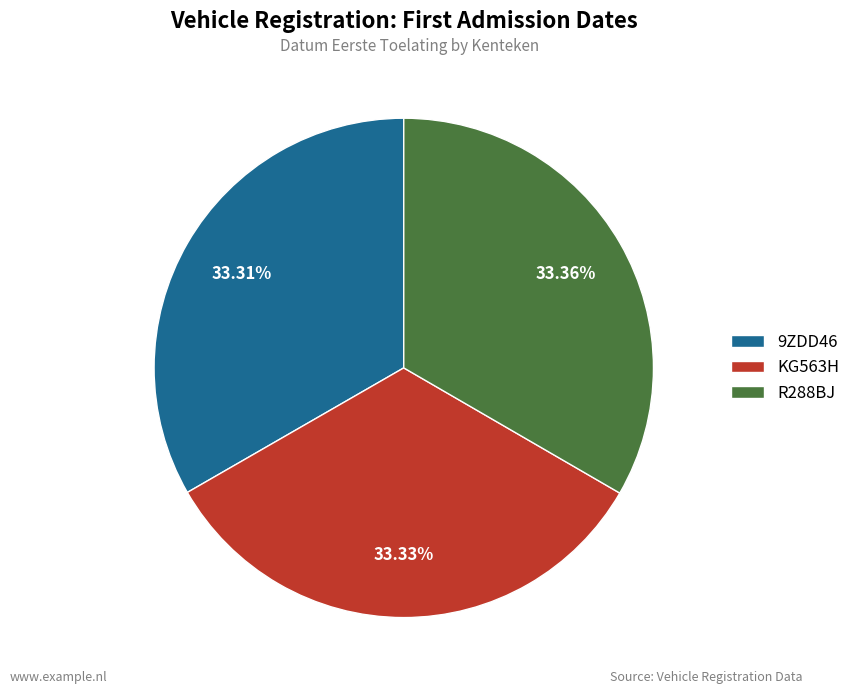

Approximately how many times larger is the value at 9ZDD46 compared to KG563H?

1.0